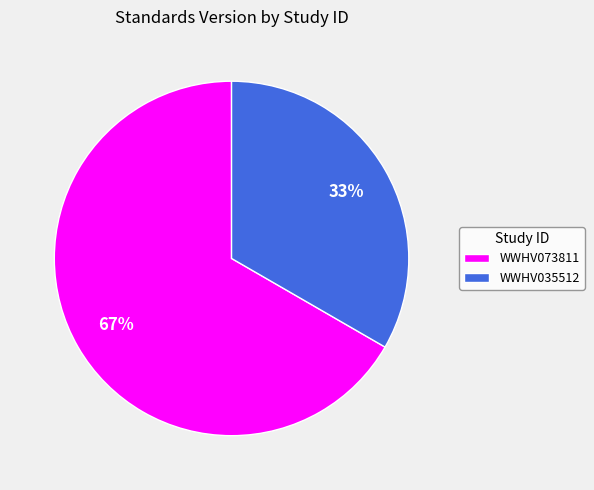

How many segments does this pie chart have?

2